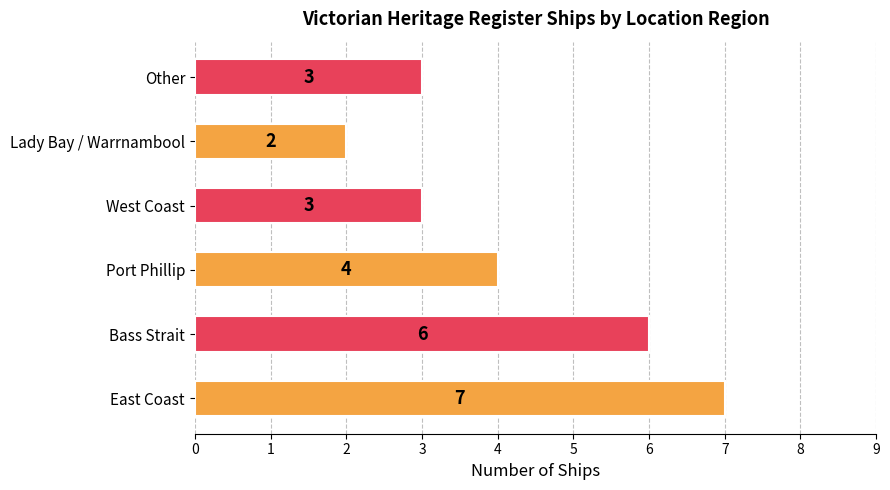

Between Bass Strait and Lady Bay / Warrnambool, which is larger?

Bass Strait